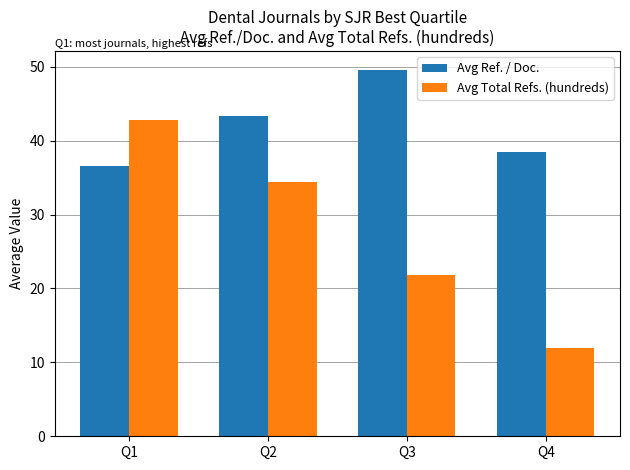

What is the difference between the second highest and second lowest values in the Avg Ref. / Doc. series?

4.9